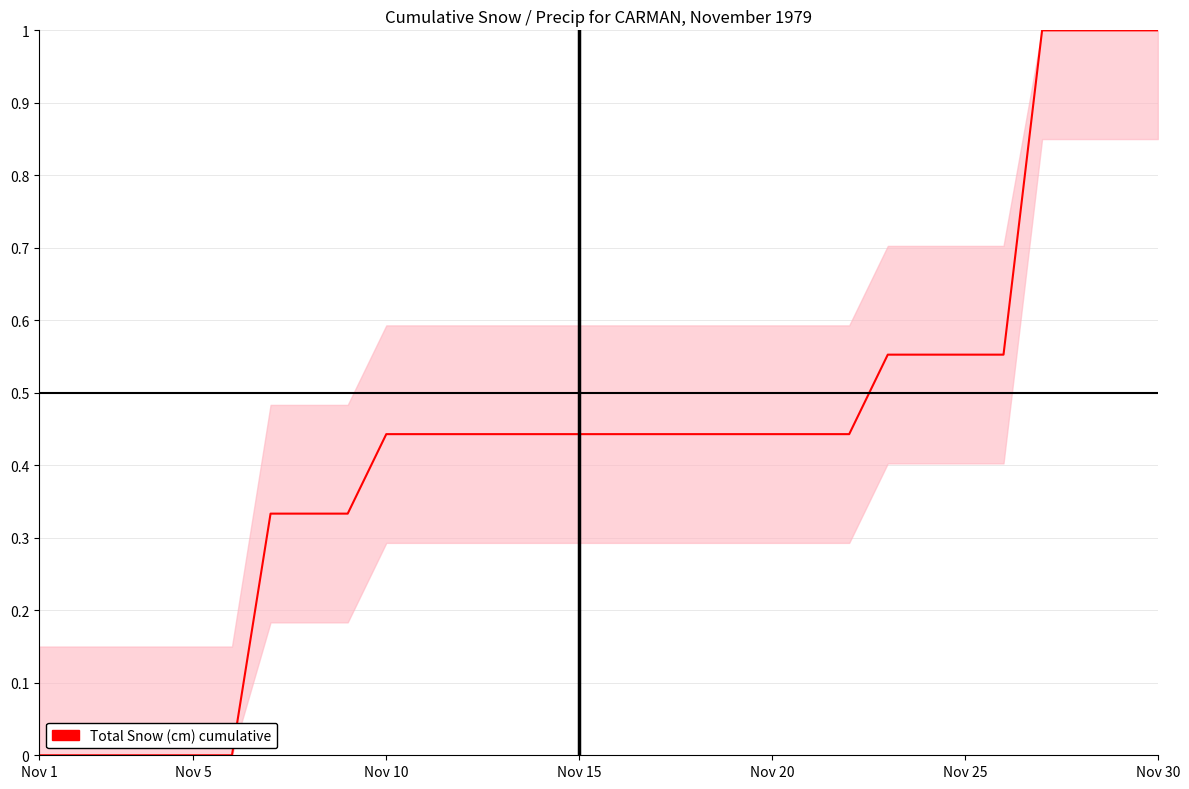

What is the greatest value displayed?

1.0